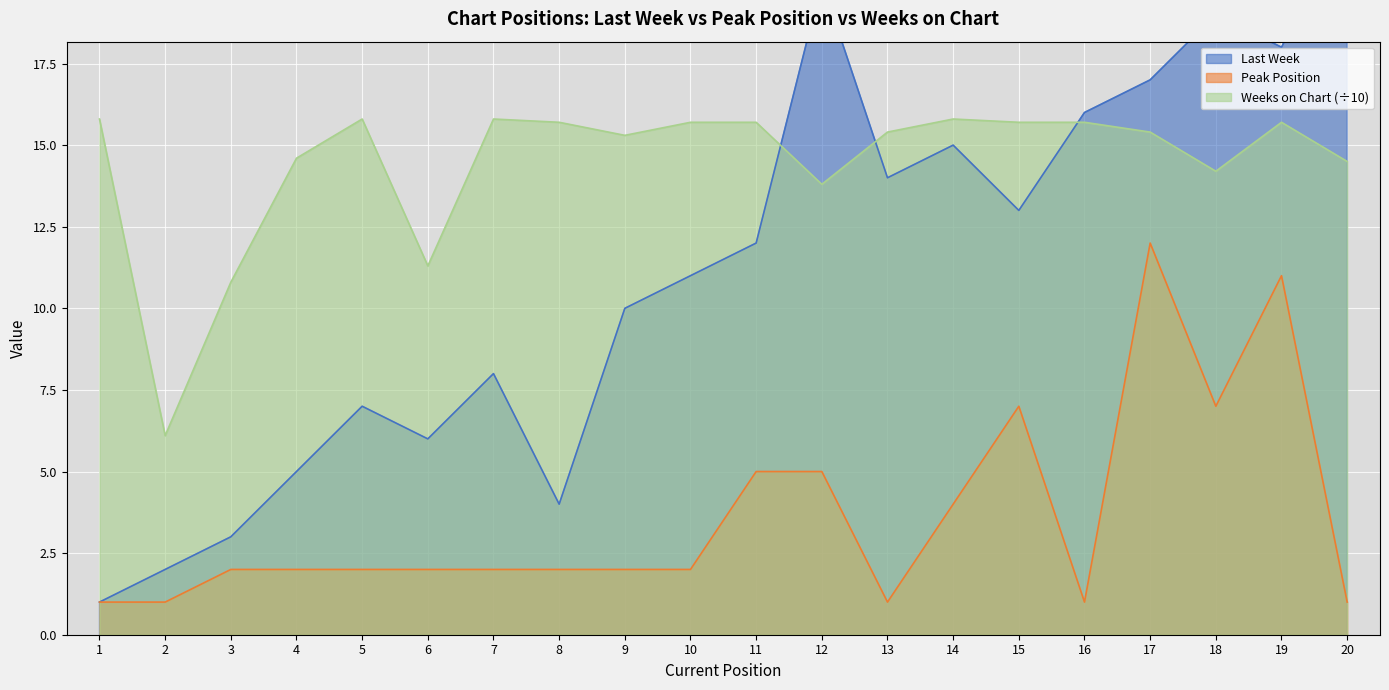

Which category has the highest value across all series?

20